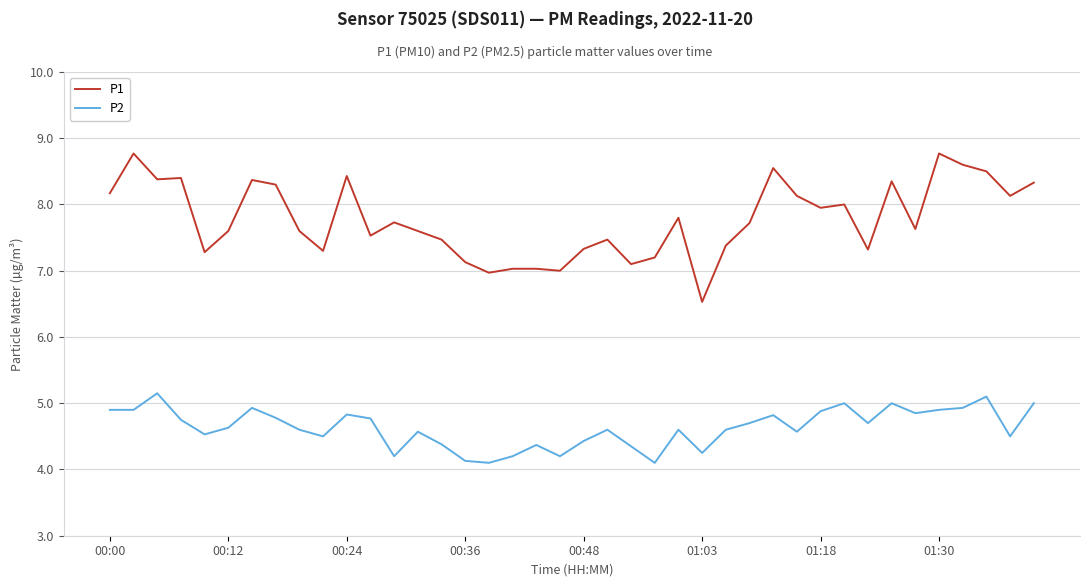

True or false: P2 and P1 cross at least once.

False